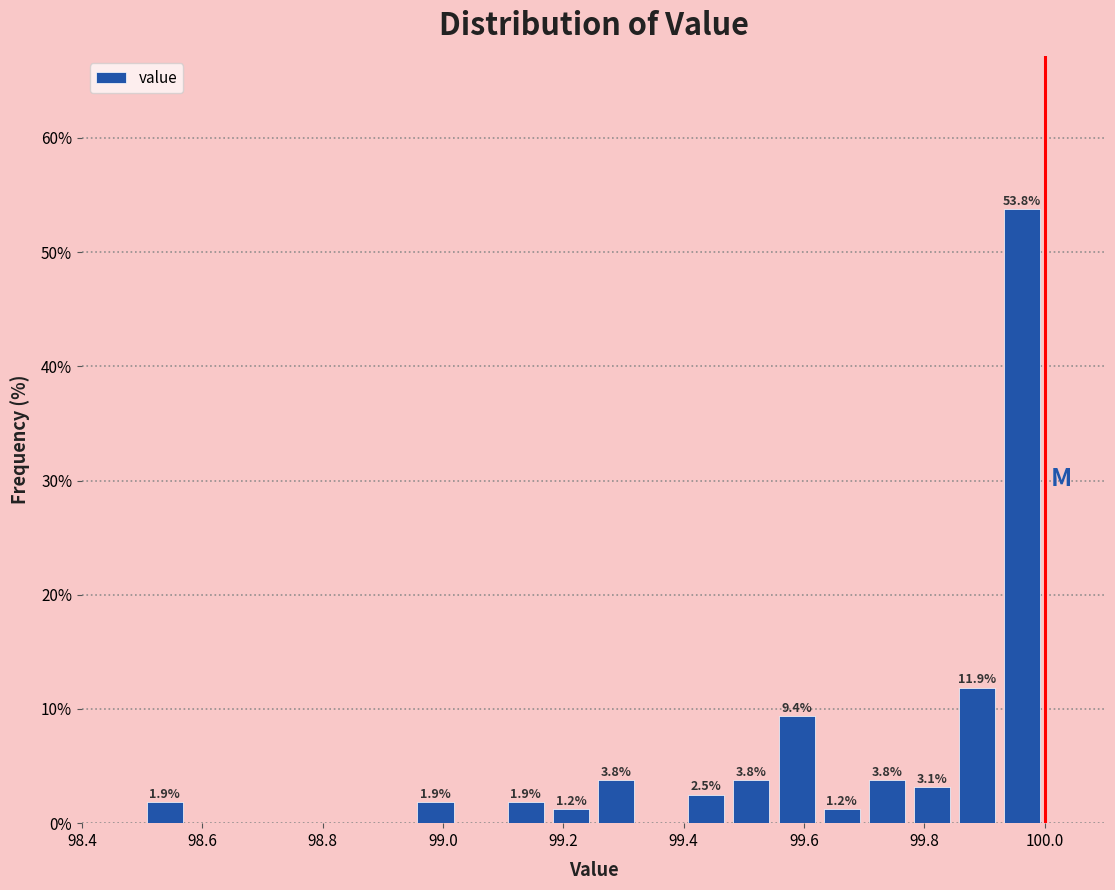

Read against the x-axis, roughly where is the centre of the tallest bar?

99.96